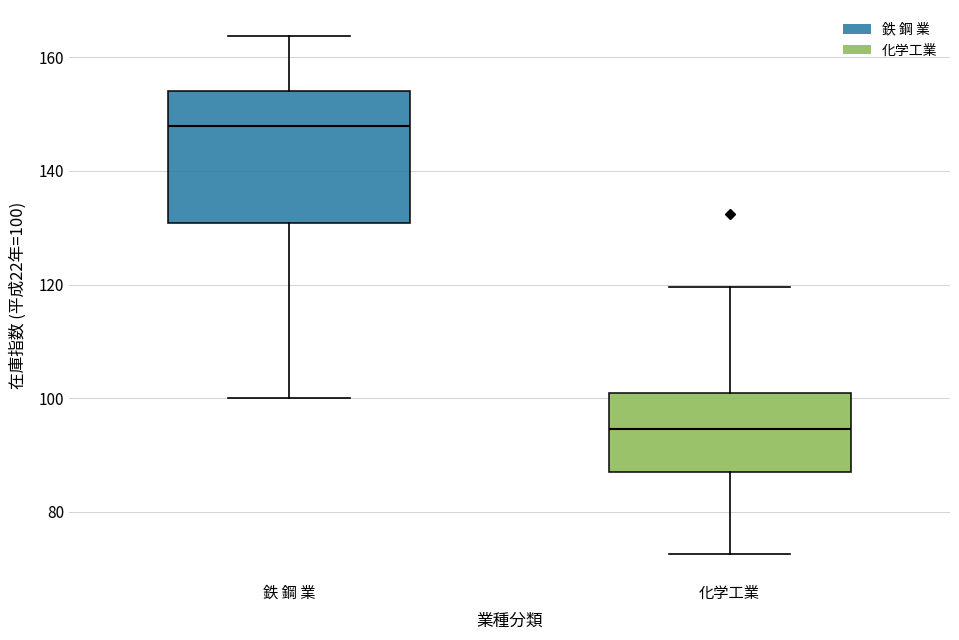

Which box has the lowest median line?

化学工業